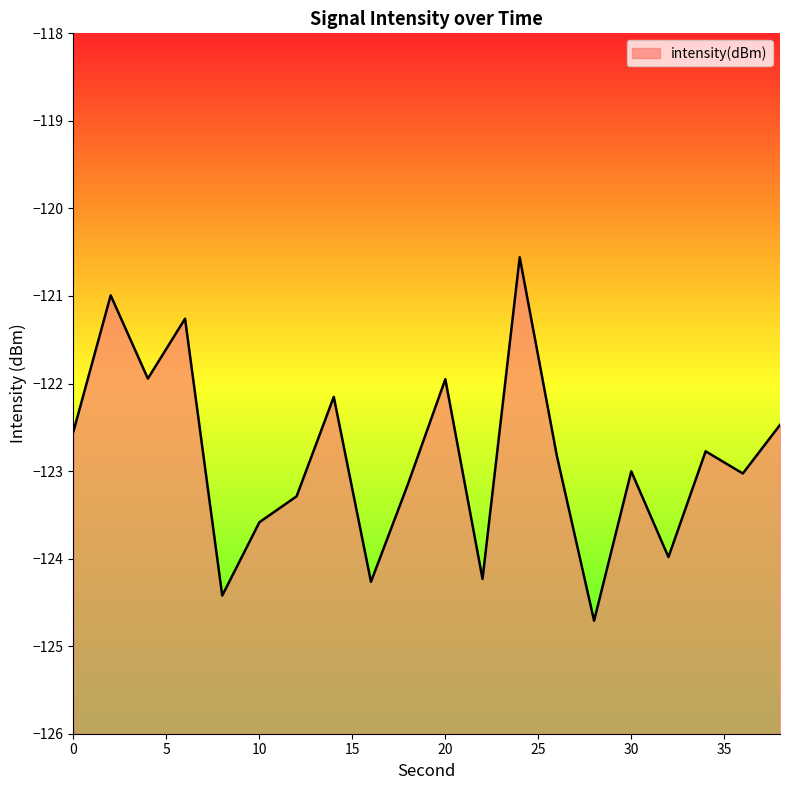

Rank the categories by value from highest to lowest.

24, 2, 6, 4, 20, 14, 38, 0, 34, 26, 30, 36, 18, 12, 10, 32, 22, 16, 8, 28